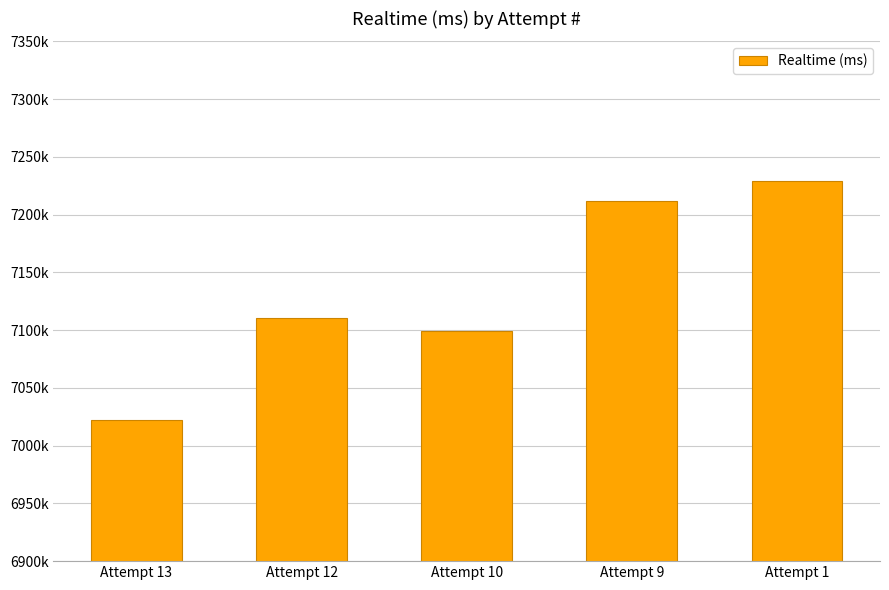

What is the difference between the values at Attempt 10 and Attempt 13?

77325